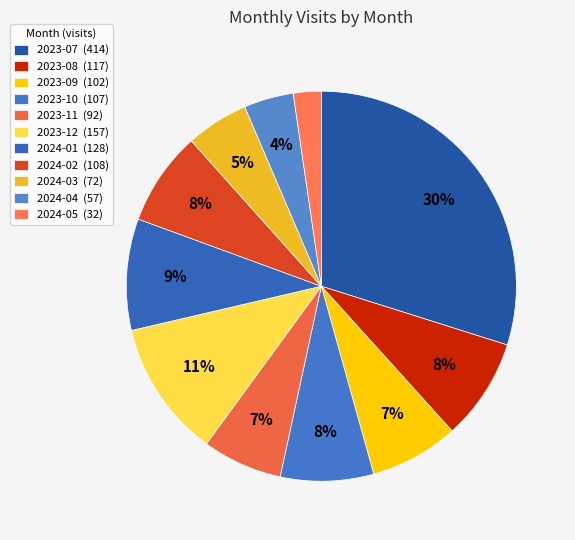

Do 2023-07 and 2024-02 together represent more than half of the pie?

No